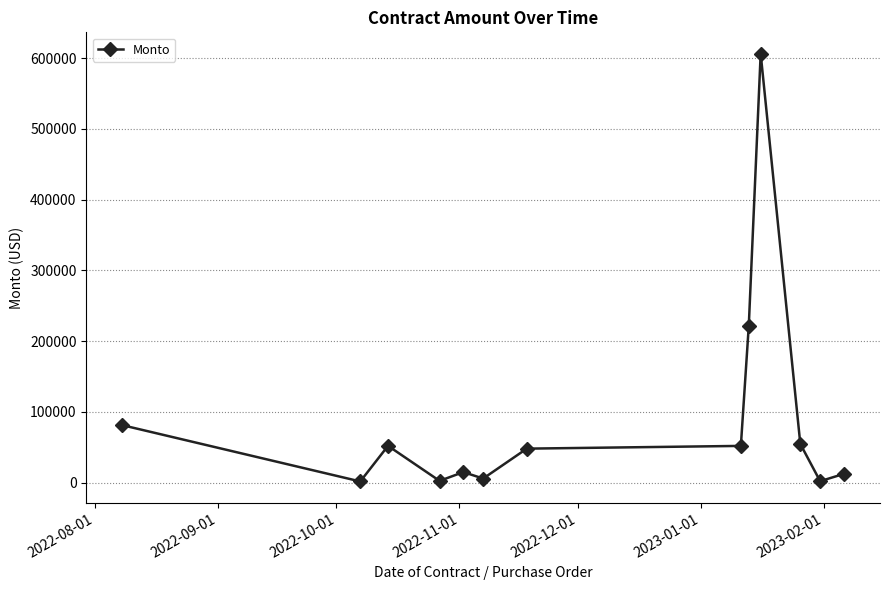

How many lines are shown in the chart?

1